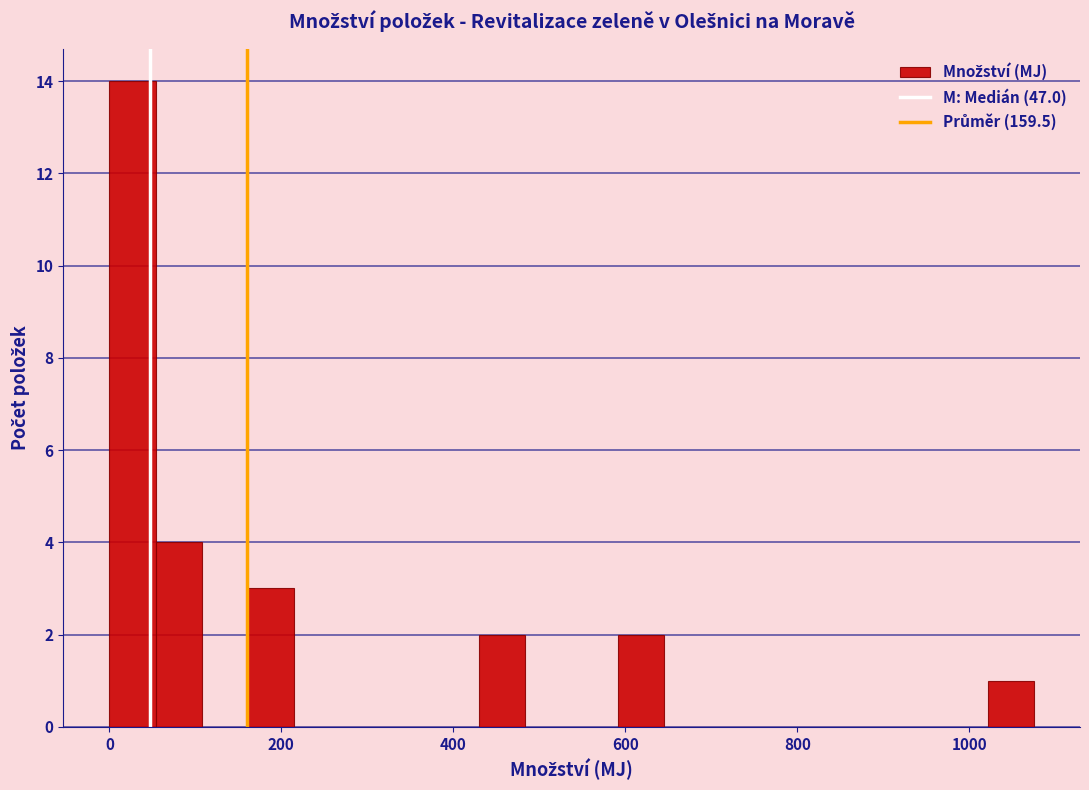

Around what value on the x-axis is the tallest bar? Give the approximate position of its centre, as read against the axis.

20